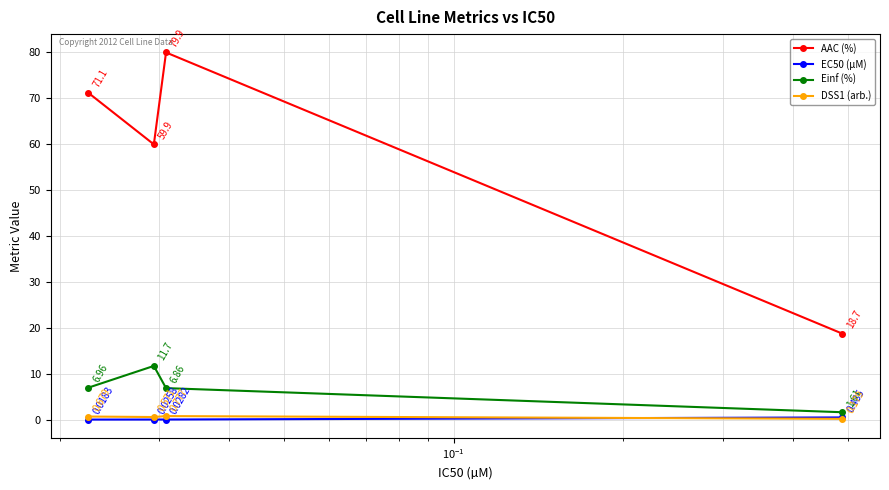

Which series has the largest range (max minus min)?

AAC (%)